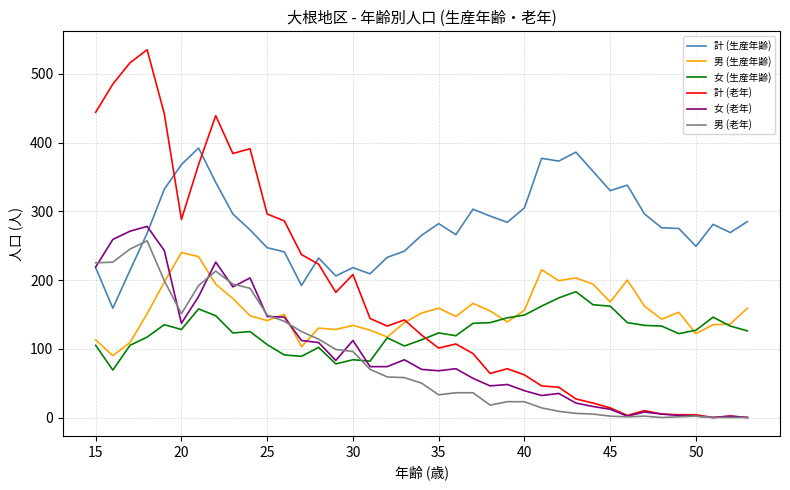

Which series has the largest range (max minus min)?

計 (老年)